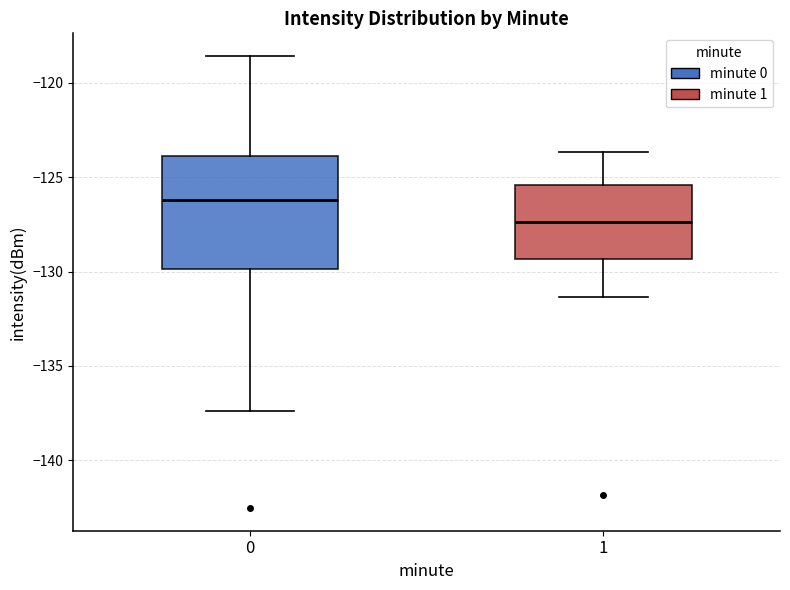

Reading left to right, transcribe this box plot: for each box, give where its median line is, the range the box spans, and where its two whiskers end, as read against the y-axis. The values are not printed on the chart, so give them approximately, as read against the axis.

0: median -126.0, box -130.0 to -124.0, whiskers -137.5 to -118.5
1: median -127.5, box -129.5 to -125.5, whiskers -131.5 to -123.5